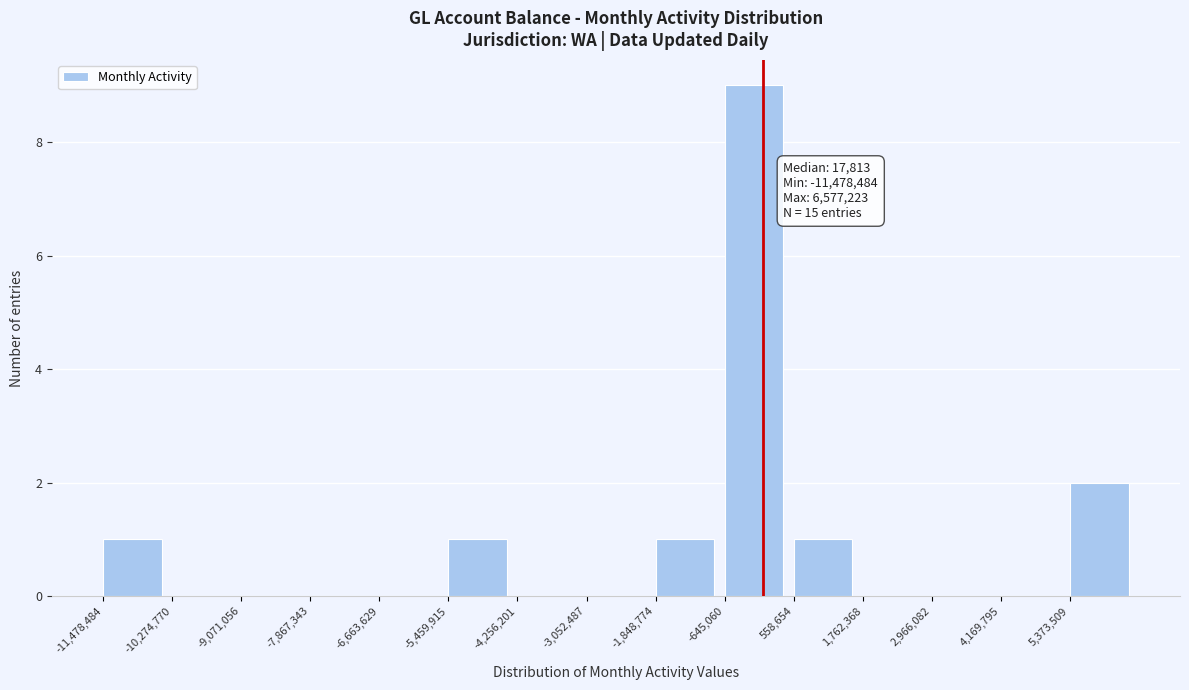

Which range on the x-axis has the tallest bar?

-600000 to 600000